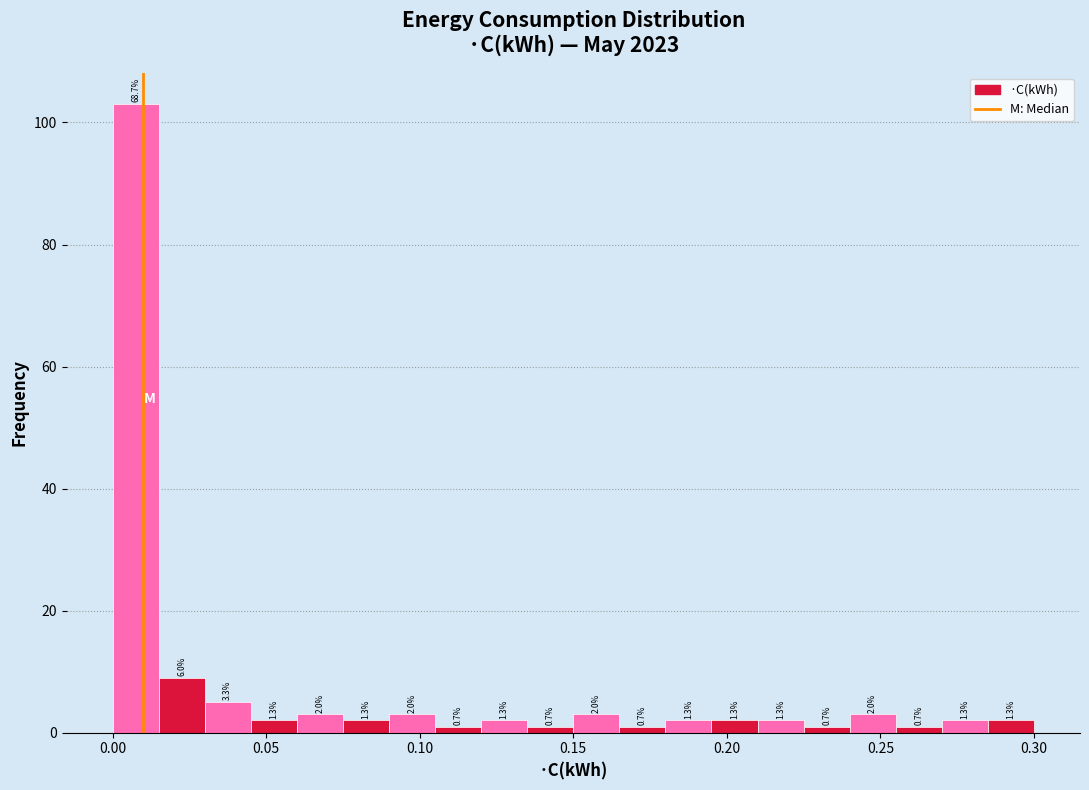

Around what value on the x-axis is the tallest bar? Give the approximate position of its centre, as read against the axis.

0.010